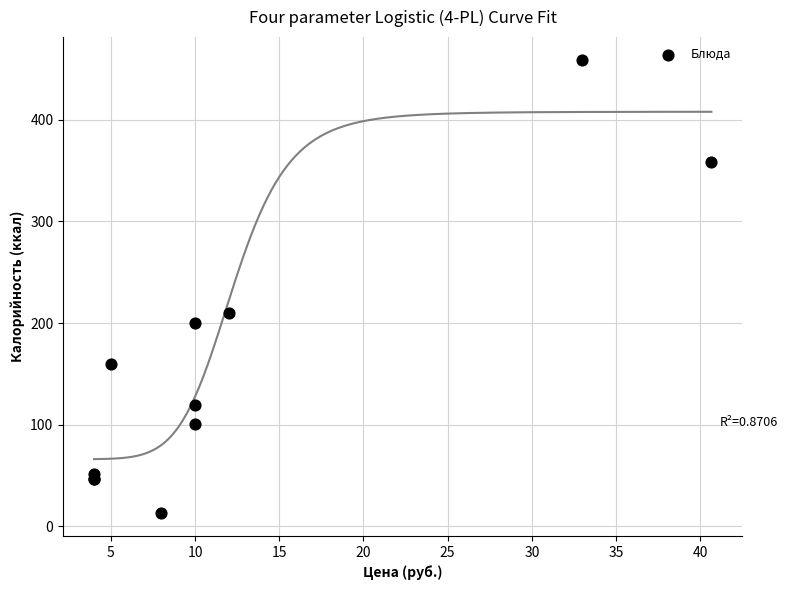

What Y value in the scatter plot is closest to 236?

210